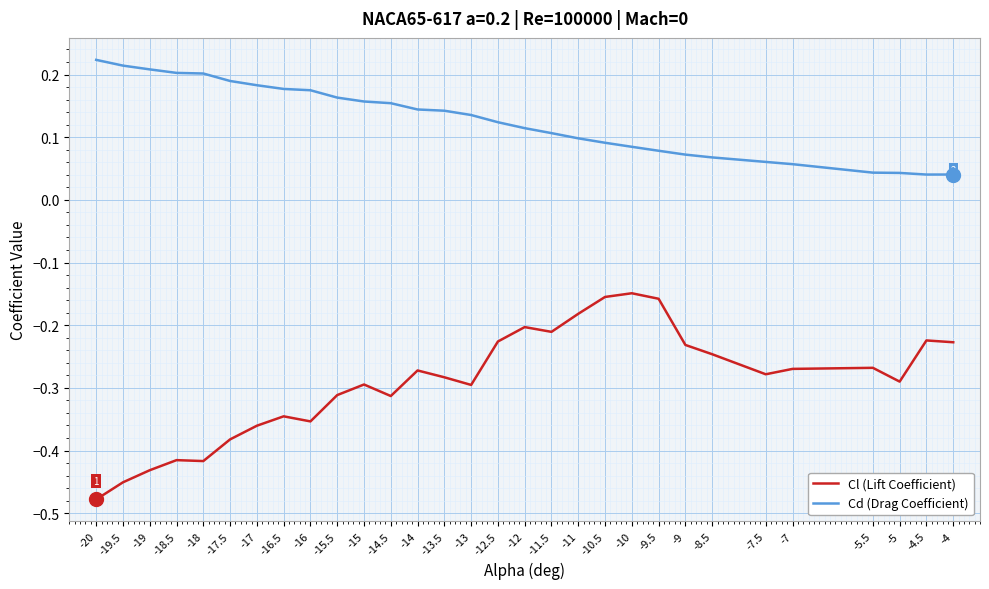

The value of Cl (Lift Coefficient) at -9.5 is -0.2. True or false?

True